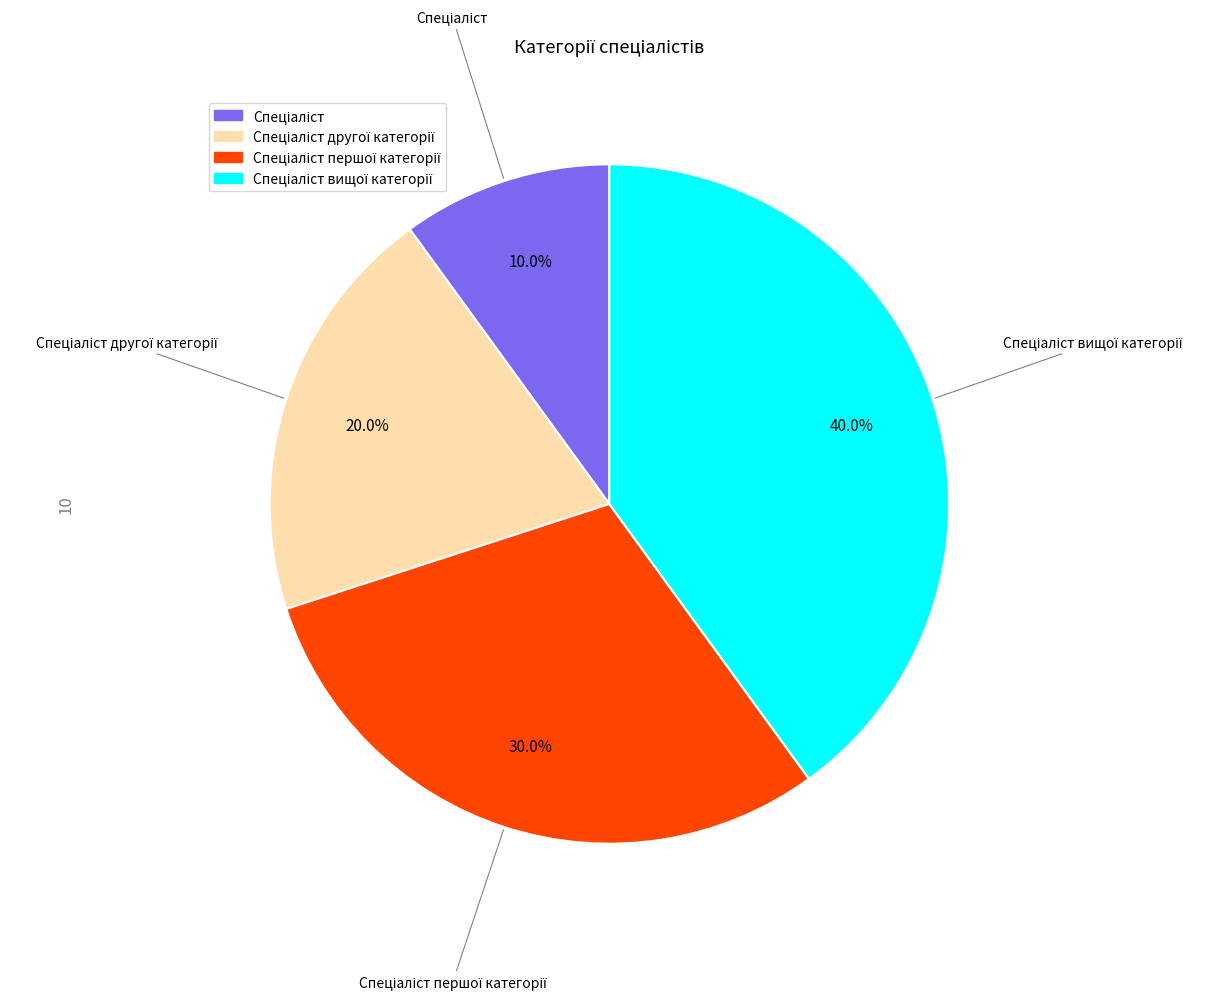

Does any single category account for the majority?

No